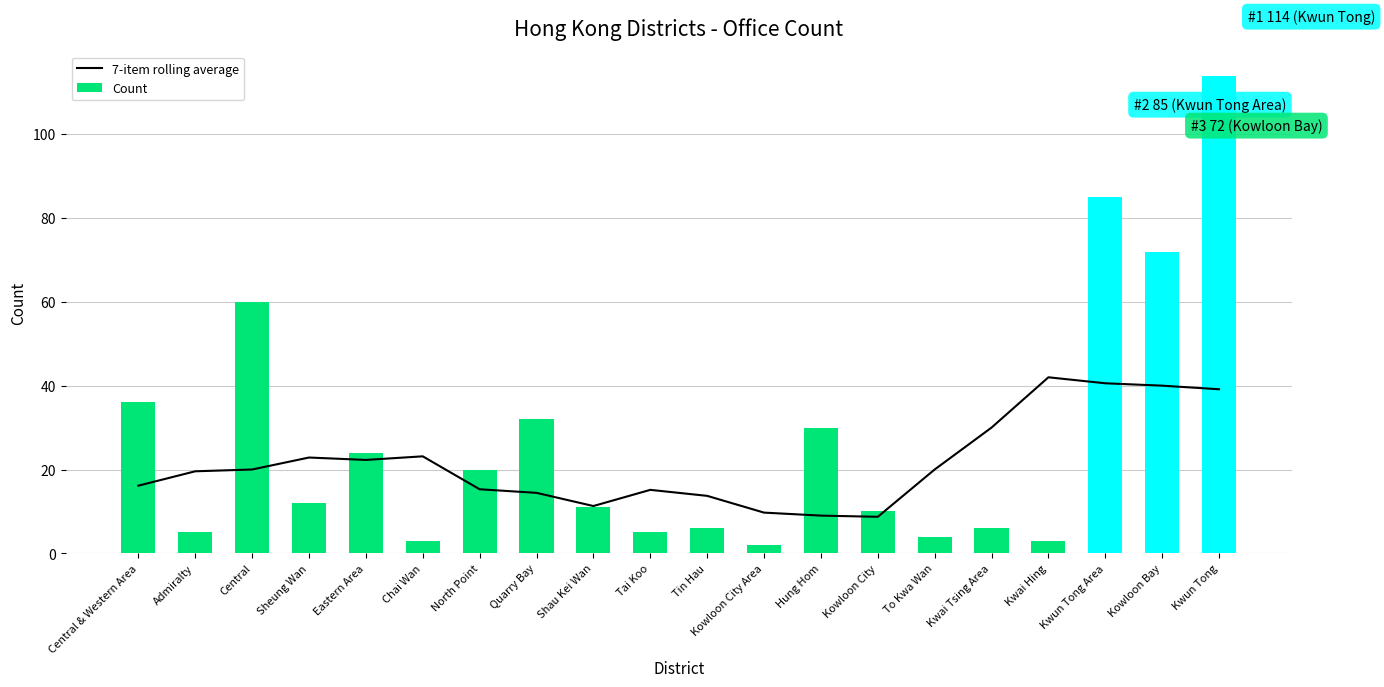

What is the spread (max minus min) of values at North Point?

4.7